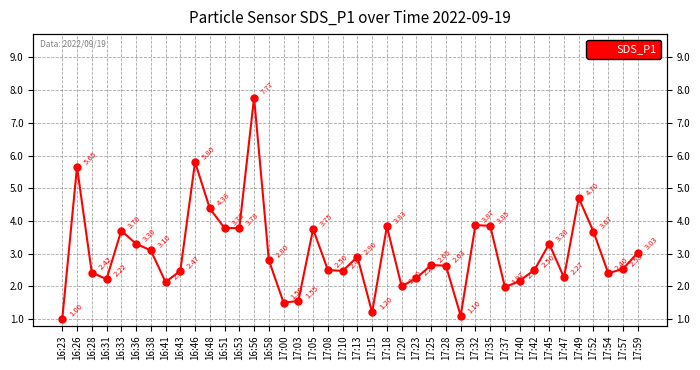

Reading right to left, list all the values displayed in this chart.

17:59=3.0	17:57=2.5	17:54=2.4	17:52=3.7	17:49=4.7	17:47=2.3	17:45=3.3	17:42=2.5	17:40=2.2	17:37=2.0	17:35=3.9	17:32=3.9	17:30=1.1	17:28=2.6	17:25=2.6	17:23=2.2	17:20=2.0	17:18=3.8	17:15=1.2	17:13=2.9	17:10=2.5	17:08=2.5	17:05=3.8	17:03=1.6	17:00=1.5	16:58=2.8	16:56=7.8	16:53=3.8	16:51=3.8	16:48=4.4	16:46=5.8	16:43=2.5	16:41=2.1	16:38=3.1	16:36=3.3	16:33=3.7	16:31=2.2	16:28=2.4	16:26=5.7	16:23=1.0